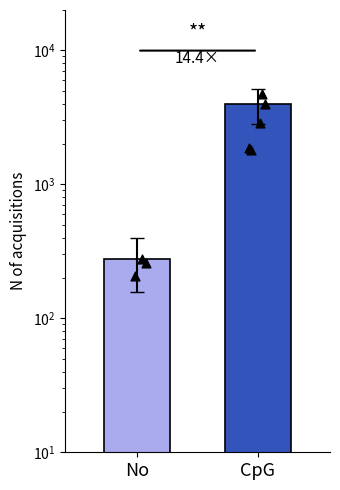

Is the value of CpG at CpG greater than the value of No at No?

Yes